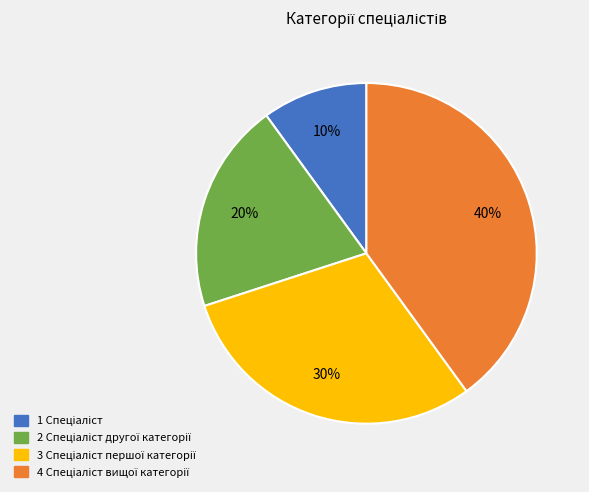

To the nearest percent, what is the difference between the largest and smallest slice percentages?

30%